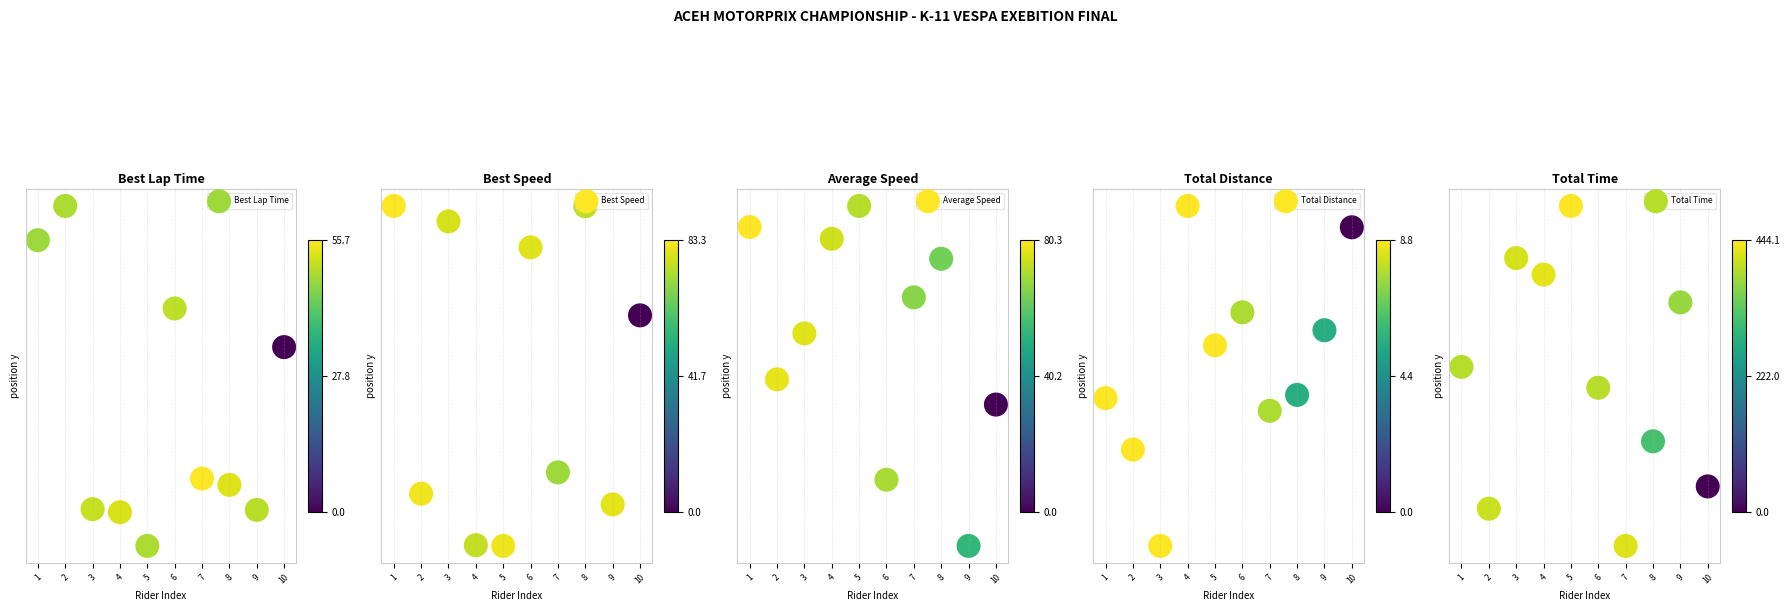

Which series has the widest spread of values?

Total Time